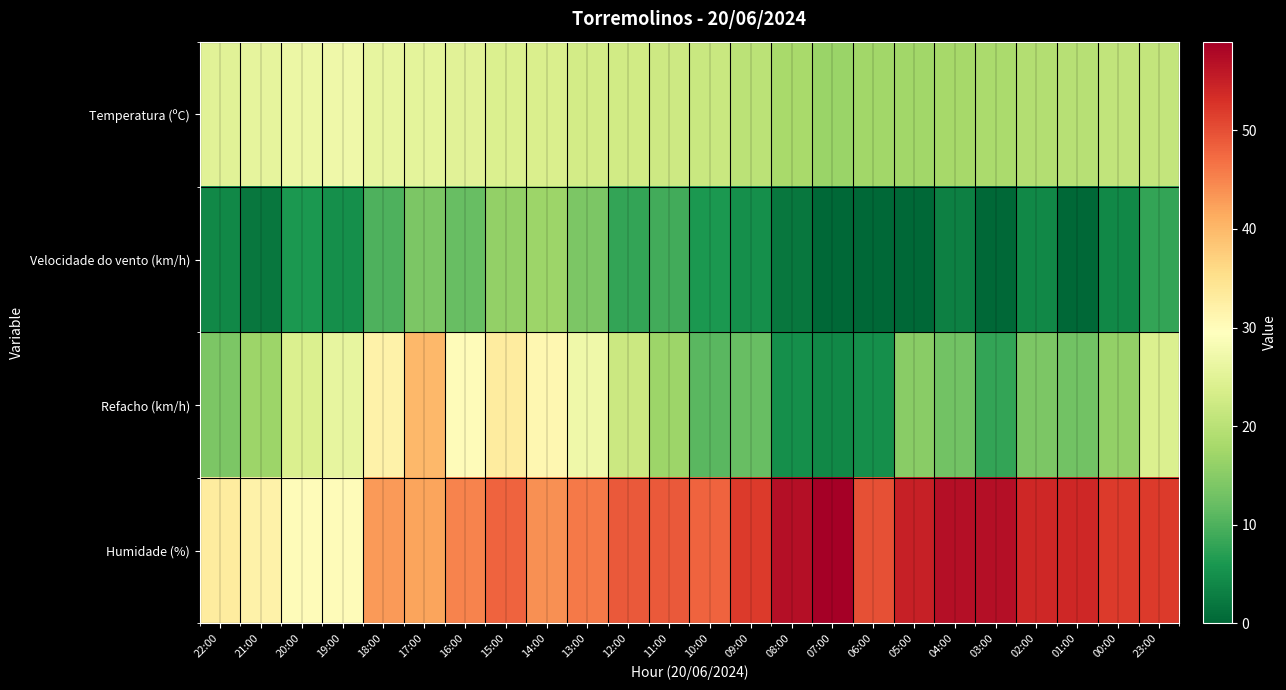

Reading left to right, extract all data points from this chart.

Temperatura (ºC): 22:00=24.9	21:00=25.7	20:00=26.7	19:00=27.1	18:00=25.9	17:00=25.5	16:00=25.0	15:00=24.0	14:00=23.8	13:00=22.9	12:00=22.7	11:00=22.2	10:00=21.8	09:00=20.2	08:00=18.1	07:00=16.6	06:00=17.5	05:00=17.5	04:00=17.9	03:00=18.4	02:00=19.2	01:00=19.7	00:00=20.8	23:00=21.2
Velocidade do vento (km/h): 22:00=4.0	21:00=2.0	20:00=6.0	19:00=5.0	18:00=10.0	17:00=14.0	16:00=12.0	15:00=16.0	14:00=17.0	13:00=14.0	12:00=8.0	11:00=9.0	10:00=6.0	09:00=5.0	08:00=2.0	07:00=0.0	06:00=0.0	05:00=0.0	04:00=3.0	03:00=0.0	02:00=4.0	01:00=0.0	00:00=4.0	23:00=8.0
Refacho (km/h): 22:00=14.0	21:00=17.0	20:00=24.0	19:00=26.0	18:00=32.0	17:00=40.0	16:00=30.0	15:00=33.0	14:00=31.0	13:00=27.0	12:00=22.0	11:00=17.0	10:00=11.0	09:00=12.0	08:00=5.0	07:00=4.0	06:00=5.0	05:00=15.0	04:00=13.0	03:00=8.0	02:00=14.0	01:00=13.0	00:00=16.0	23:00=24.0
Humidade (%): 22:00=33.0	21:00=32.0	20:00=30.0	19:00=30.0	18:00=43.0	17:00=42.0	16:00=45.0	15:00=48.0	14:00=44.0	13:00=46.0	12:00=49.0	11:00=49.0	10:00=48.0	09:00=52.0	08:00=57.0	07:00=59.0	06:00=50.0	05:00=55.0	04:00=57.0	03:00=57.0	02:00=54.0	01:00=54.0	00:00=52.0	23:00=52.0